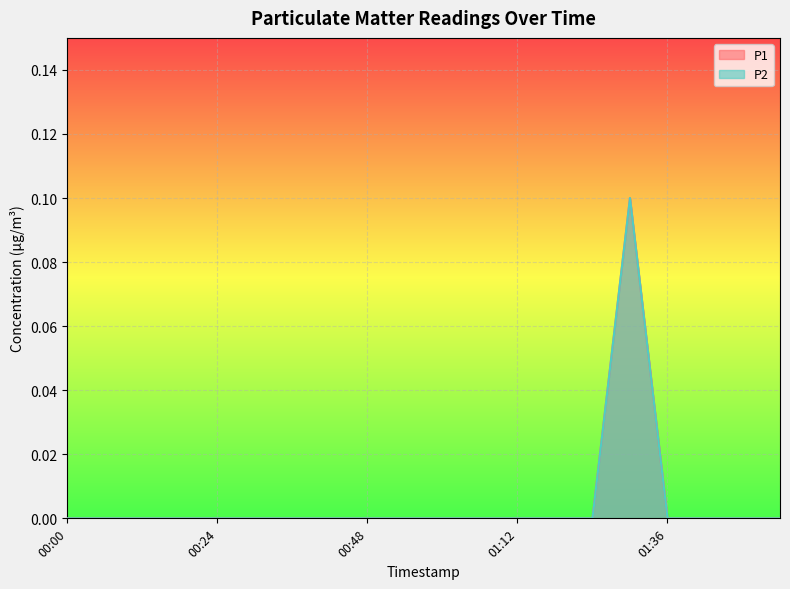

In P1, how many points are higher than both neighbors (excluding endpoints)?

1